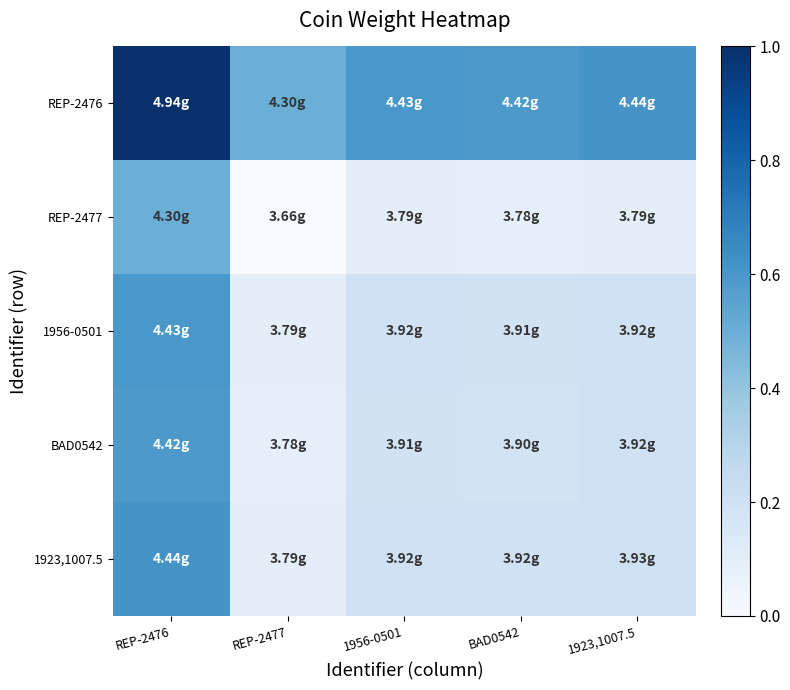

Which series has the largest range (max minus min)?

1923,1007.5